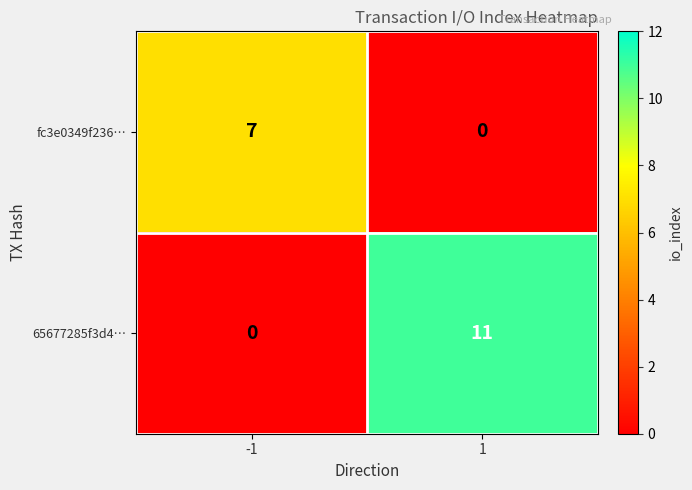

The value of 65677285f3d4… at 1 is 11. True or false?

True